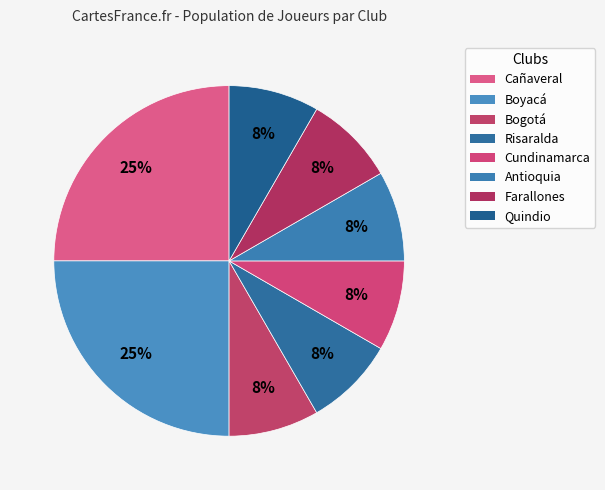

True or false: Cundinamarca accounts for 8% of the total.

True